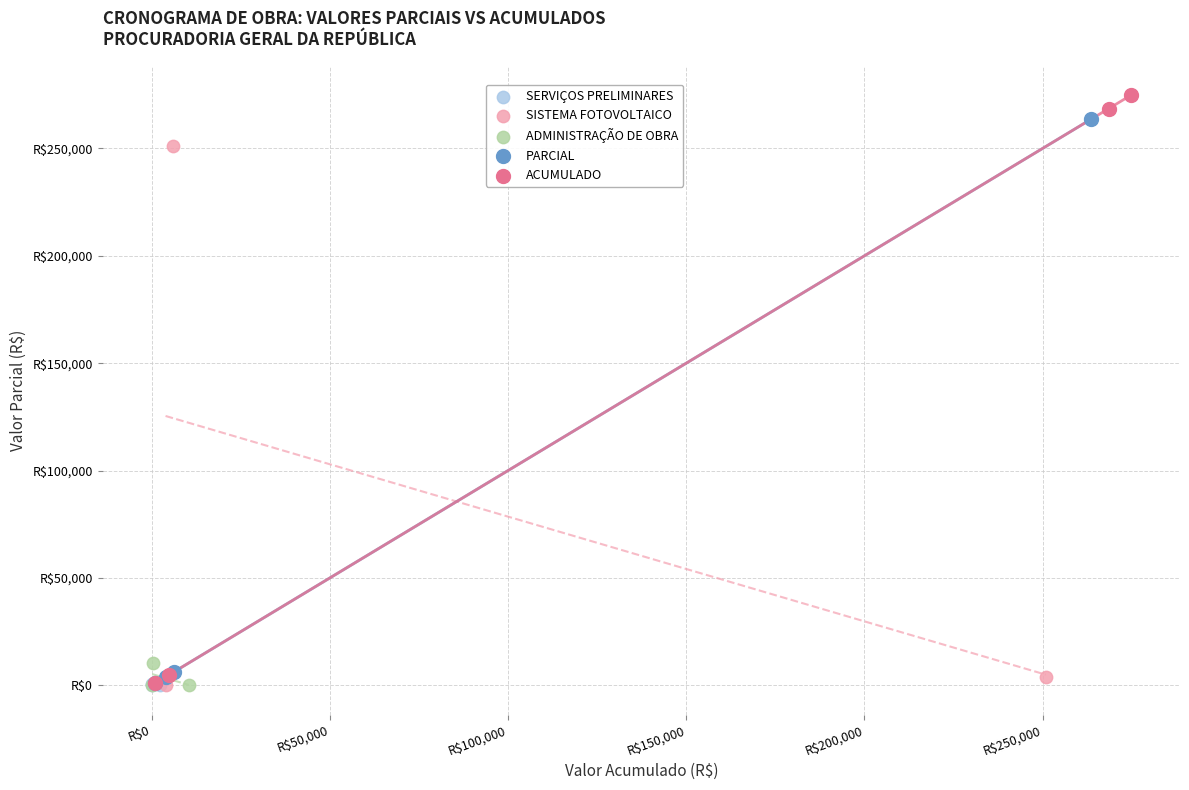

What are all the series names shown in the legend?

SERVIÇOS PRELIMINARES, SISTEMA FOTOVOLTAICO, ADMINISTRAÇÃO DE OBRA, PARCIAL, ACUMULADO